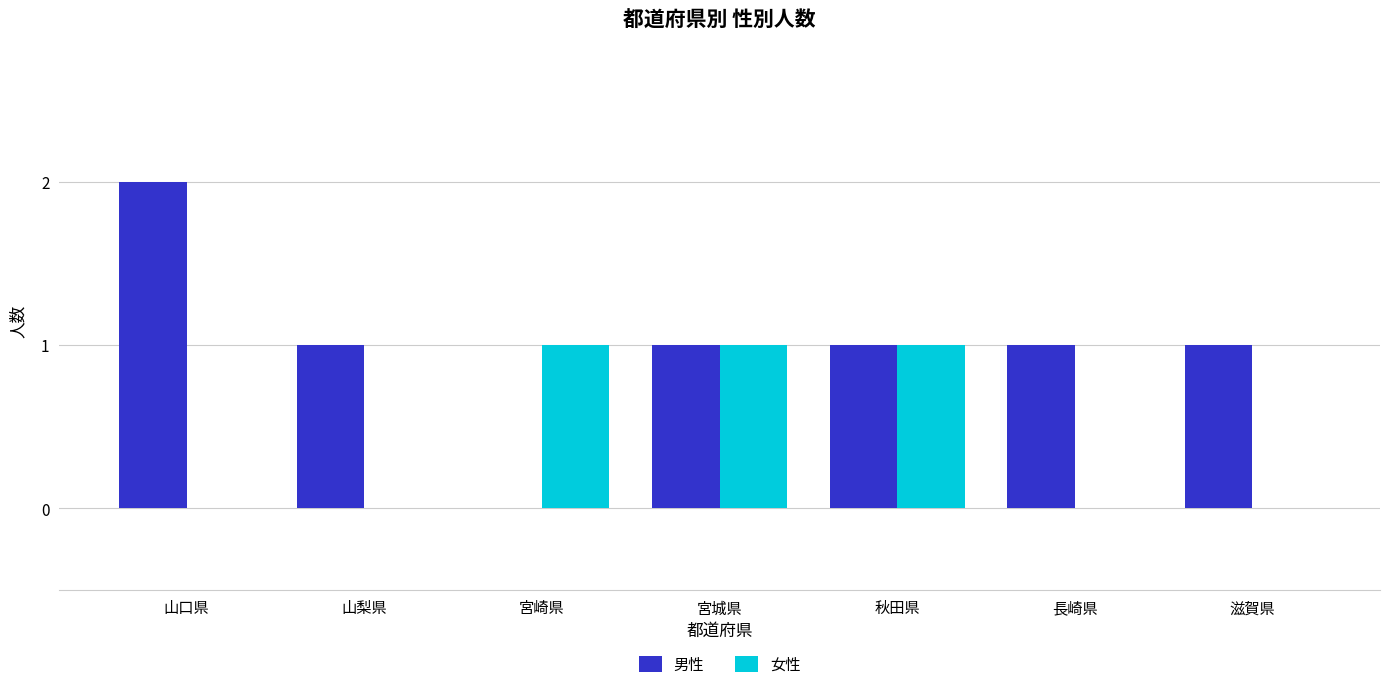

What is the sum of all 男性 values?

7